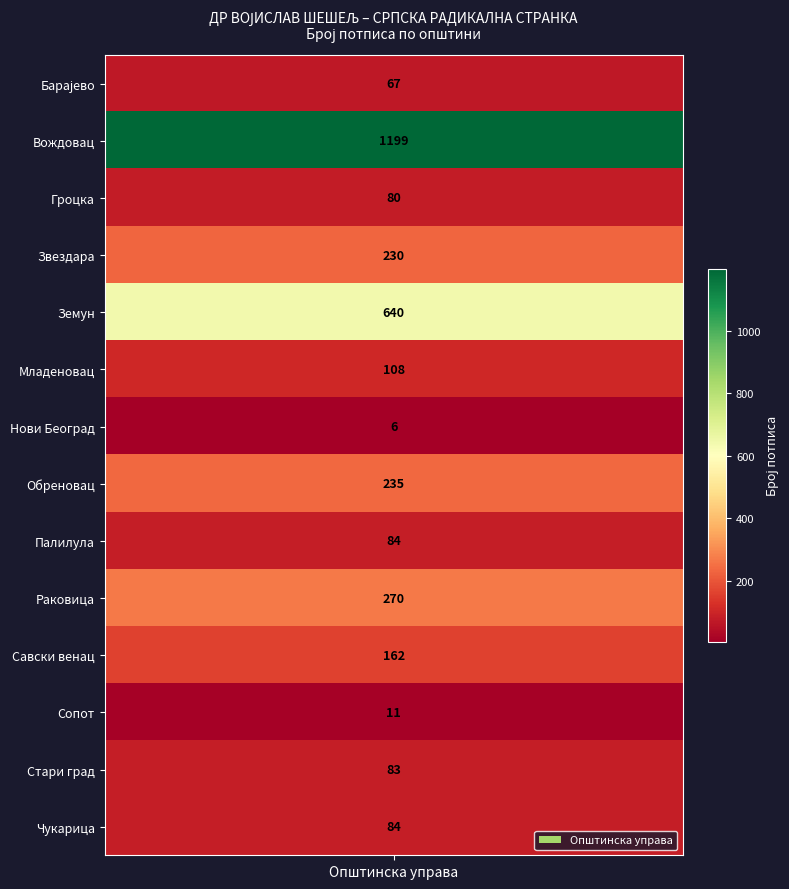

The chart shows a value of 84 at Чукарица. True or false?

True